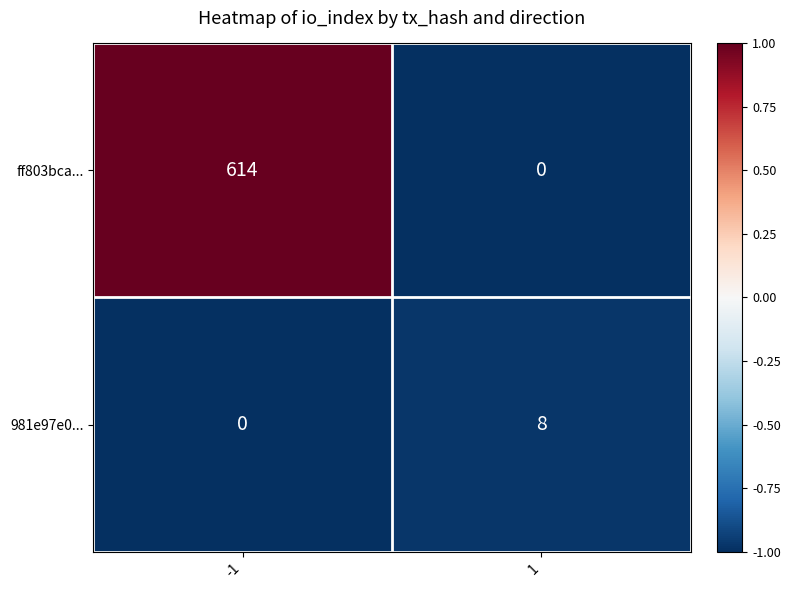

How many categories are shown in the chart?

2